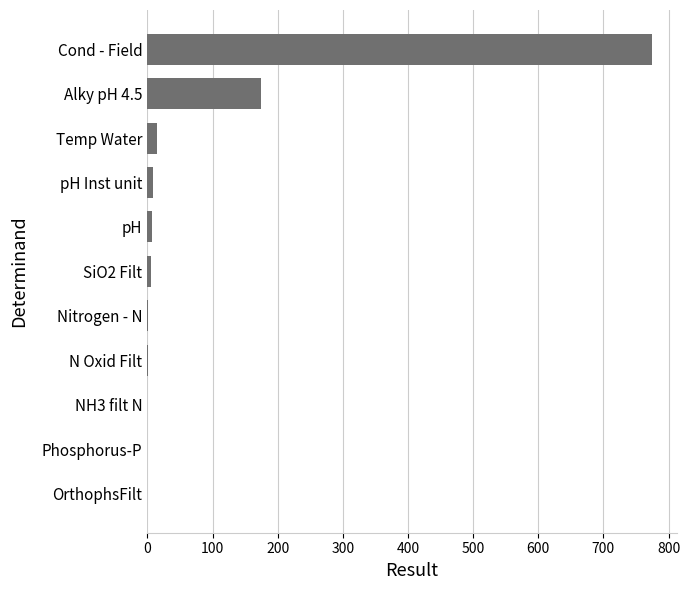

At which label is the value closest to 387?

Alky pH 4.5